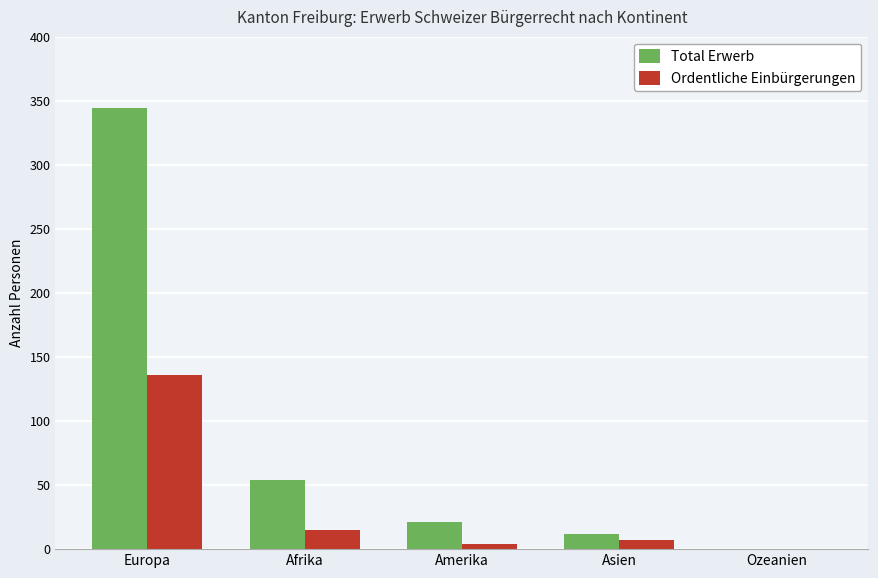

At which label does Ordentliche Einbürgerungen first exceed 7?

Europa